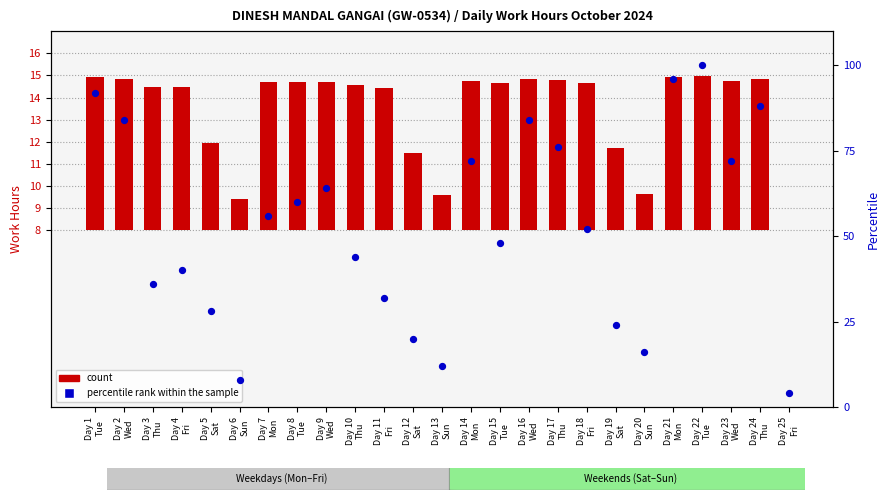

What are all the series names shown in the legend?

count, percentile rank within the sample